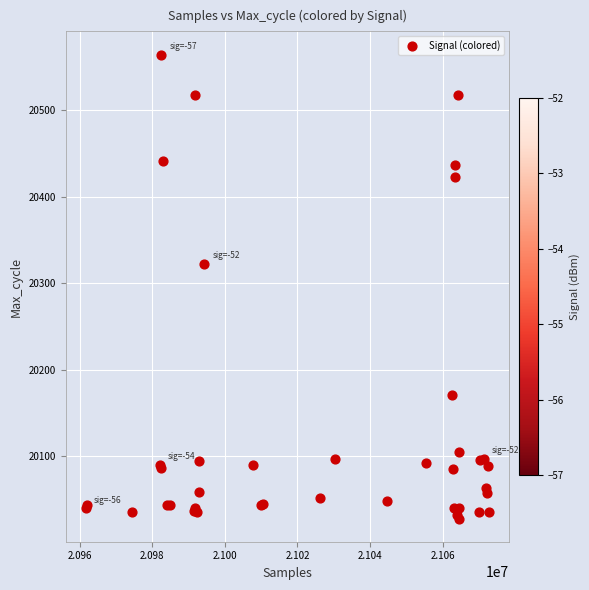

What Y value in the scatter plot is closest to 20296?

20322